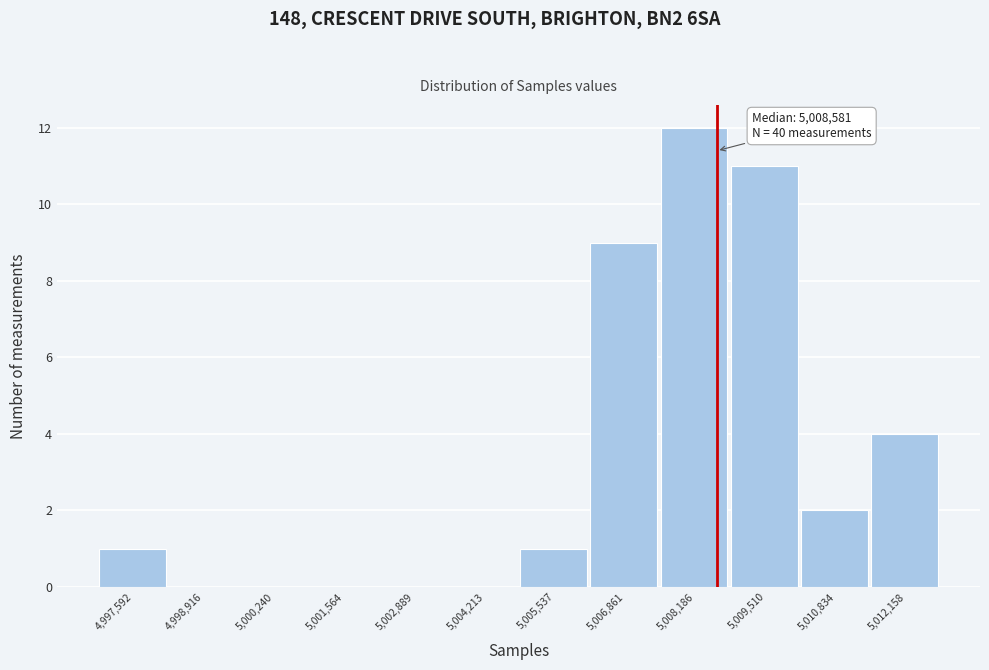

Which range on the x-axis has the tallest bar?

5007600 to 5008800